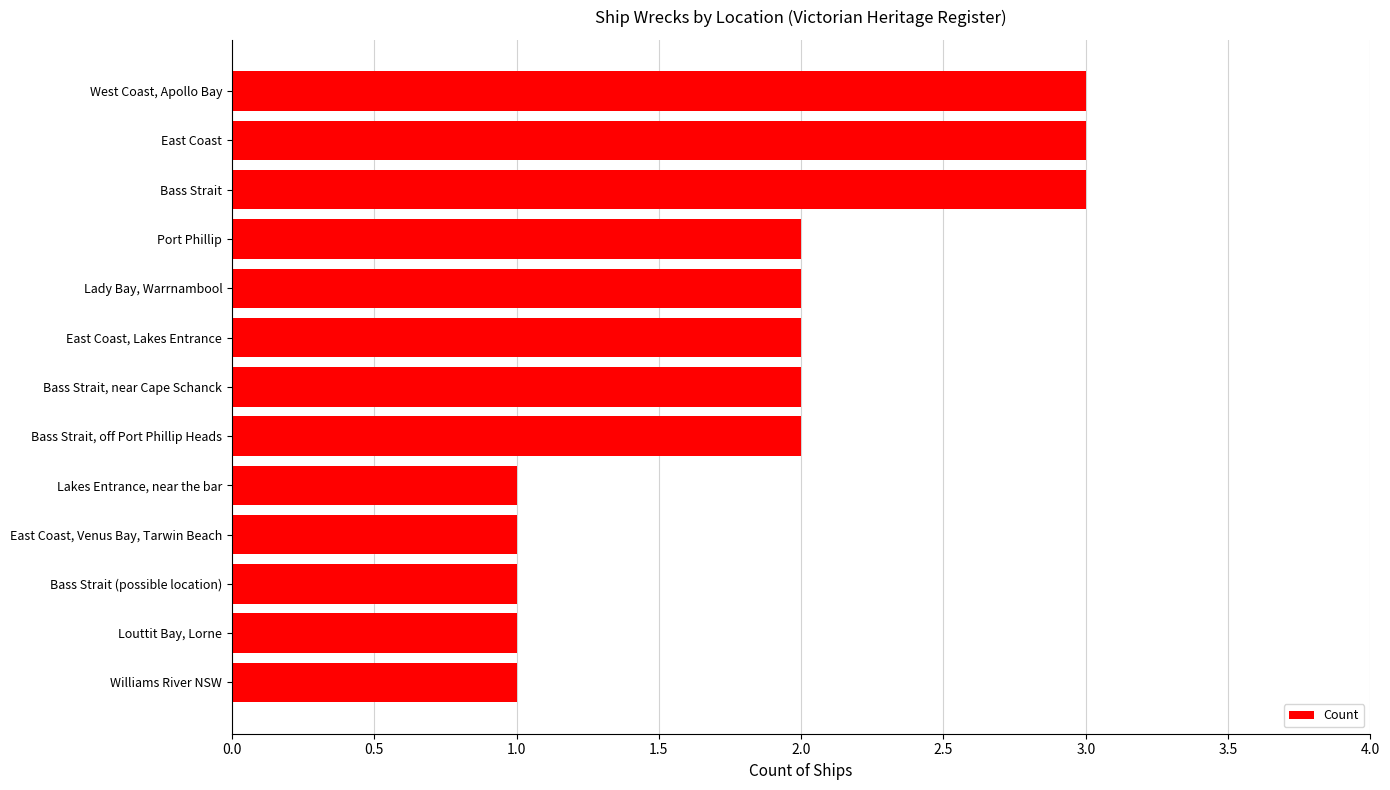

Is it true that the value at Williams River NSW is 1?

True